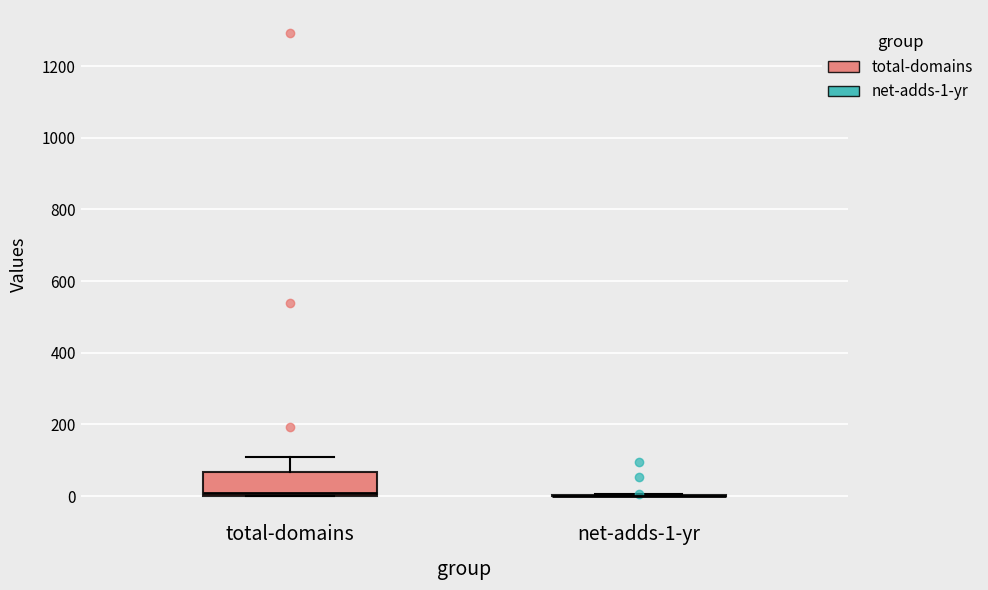

Reading left to right, transcribe this box plot: for each box, give where its median line is, the range the box spans, and where its two whiskers end, as read against the y-axis. The values are not printed on the chart, so give them approximately, as read against the axis.

total-domains: median 0 (just above the box's lower edge), box 0 to 60, whiskers 0 to 100
net-adds-1-yr: box collapsed to a line at 0, whiskers 0 to 0